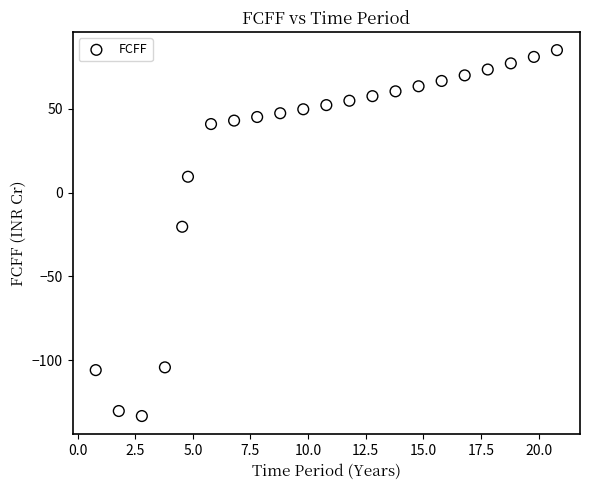

What Y value in the scatter plot is closest to -24?

-20.4